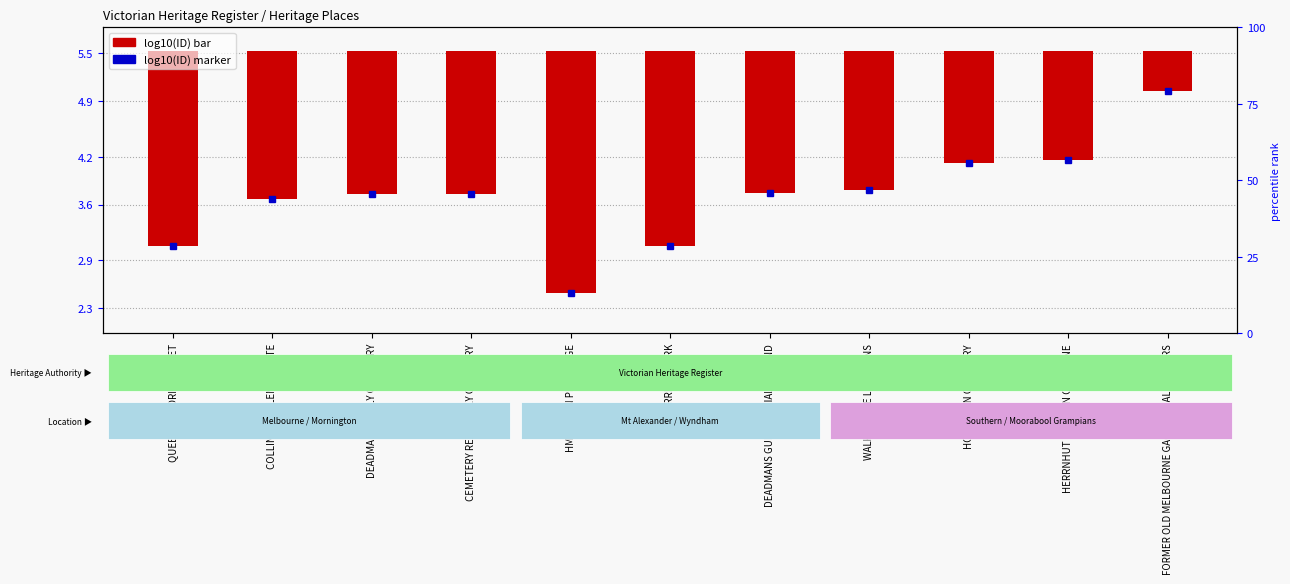

What is the difference between the values at WERRIBEE PARK and HOPETOUN CEMETERY?

1.0